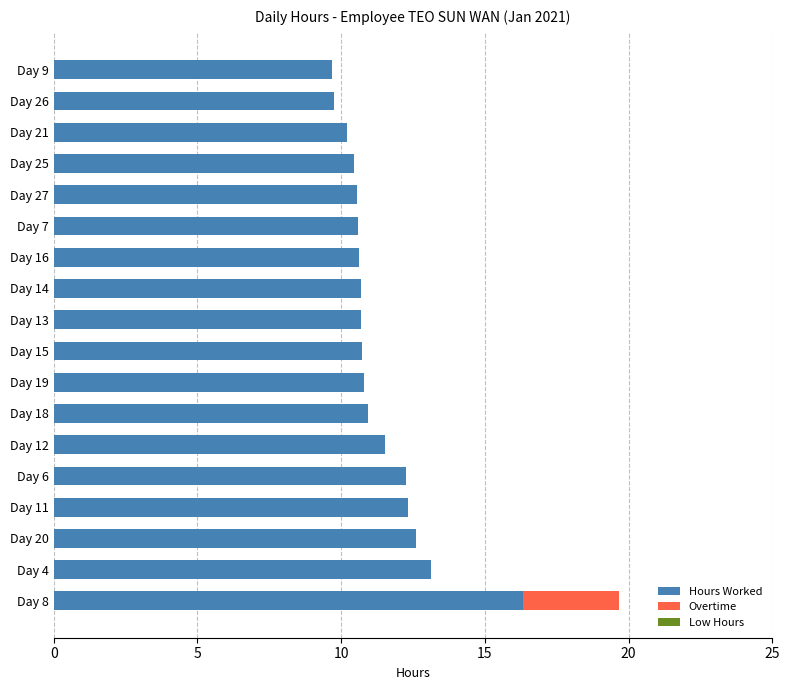

What is the total value across all series at Day 12?

11.5